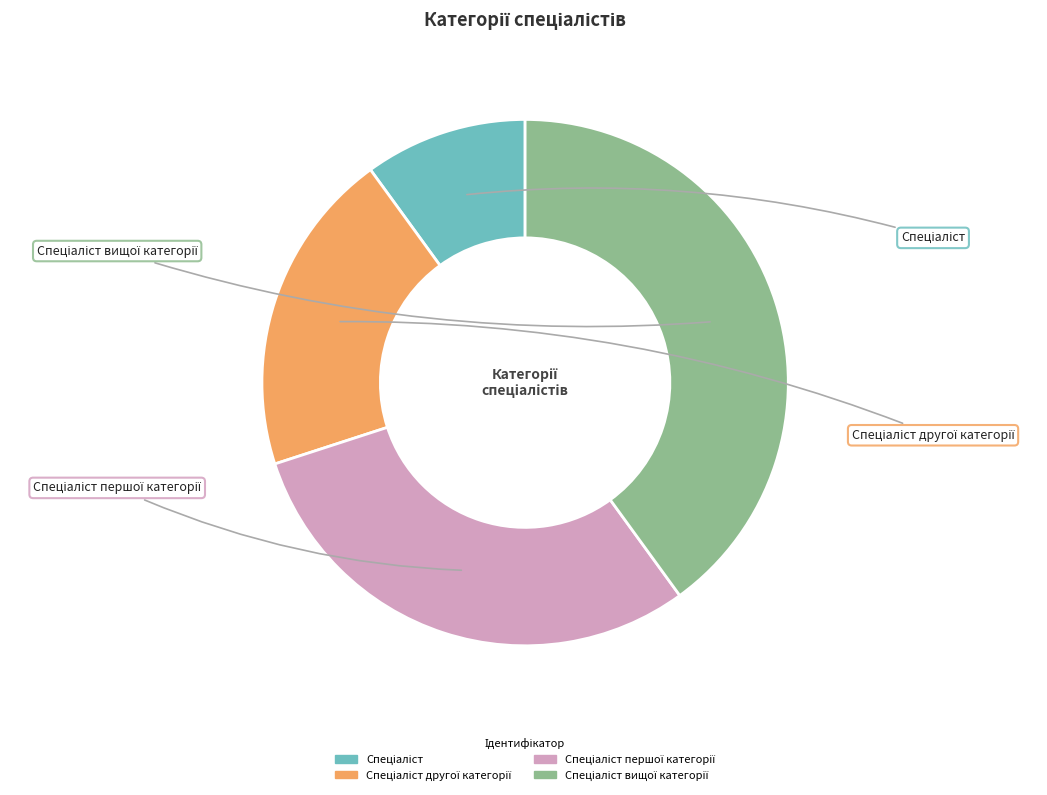

Is there any slice that represents more than half of the pie?

No